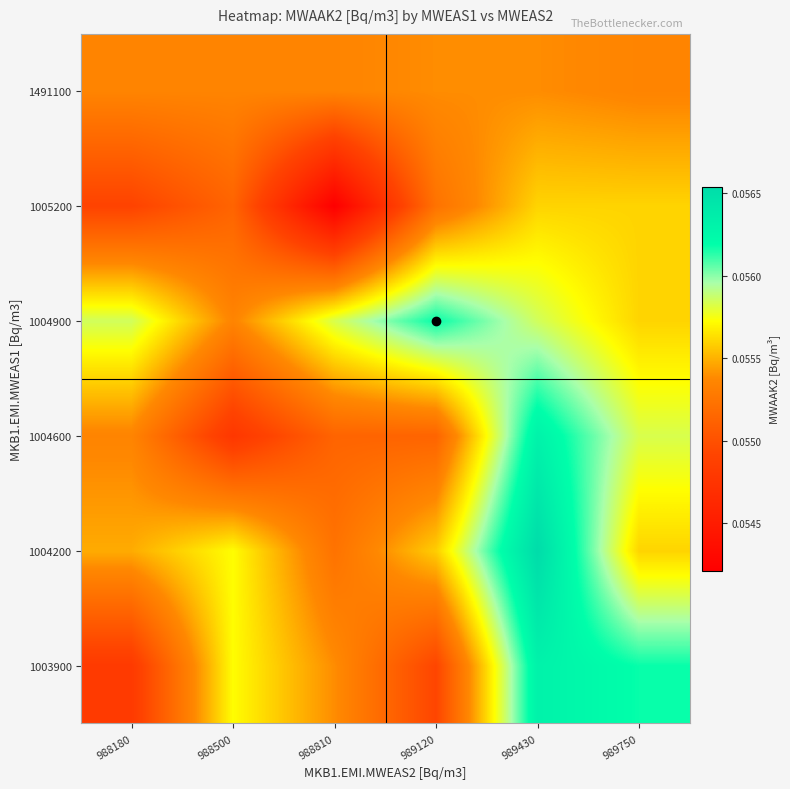

What is the total value across all series at 988810?

0.3